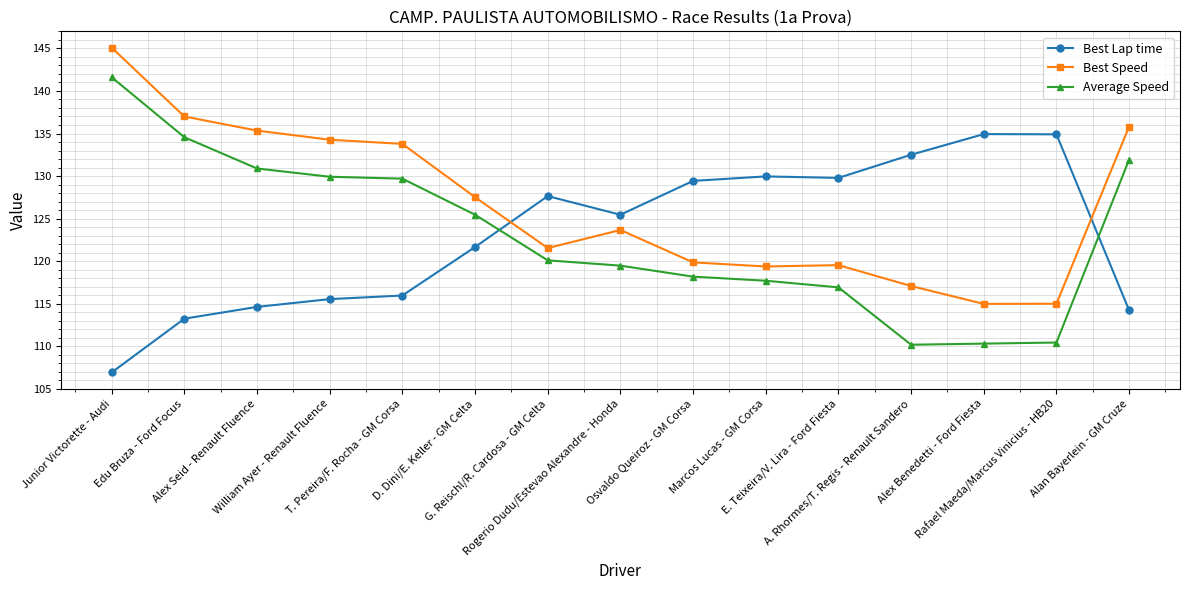

What is the value of the Best Speed point at the 10th from the left?

119.4